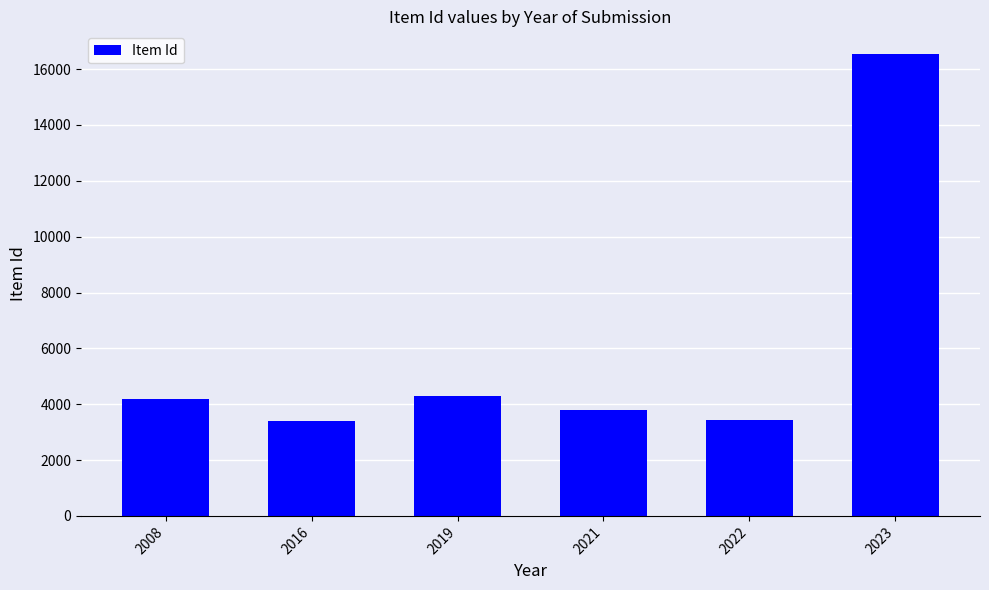

Where is the data nearest to the value 9969?

2019